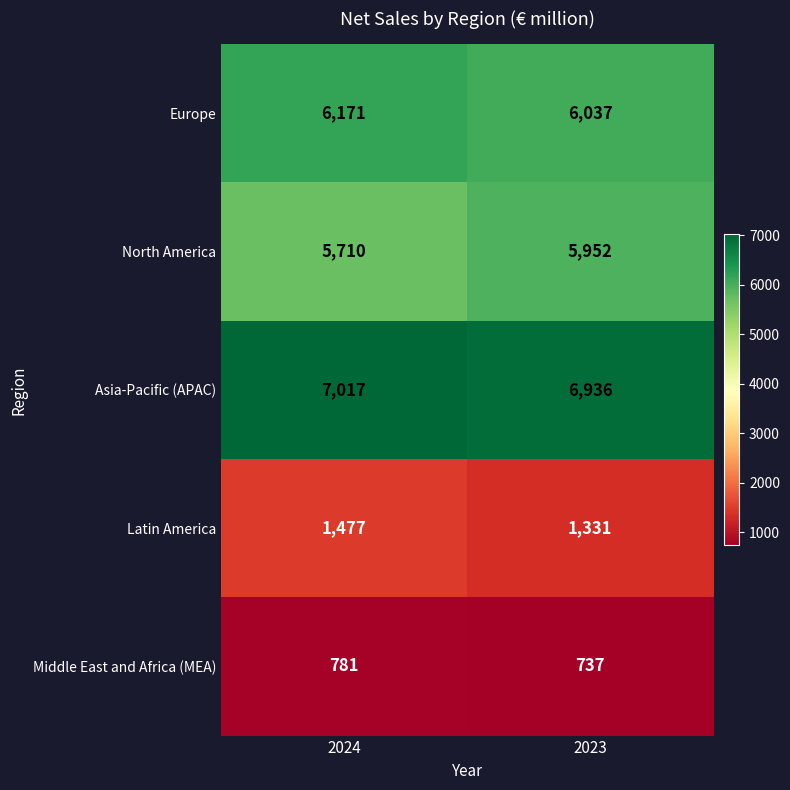

Rank the series by their maximum value, from highest to lowest.

Asia-Pacific (APAC), Europe, North America, Latin America, Middle East and Africa (MEA)